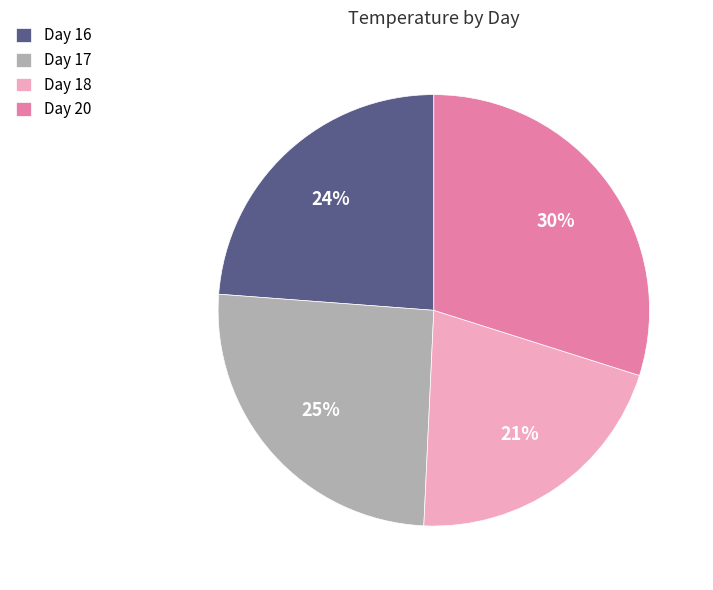

Rank the categories by value from lowest to highest.

Day 18, Day 16, Day 17, Day 20